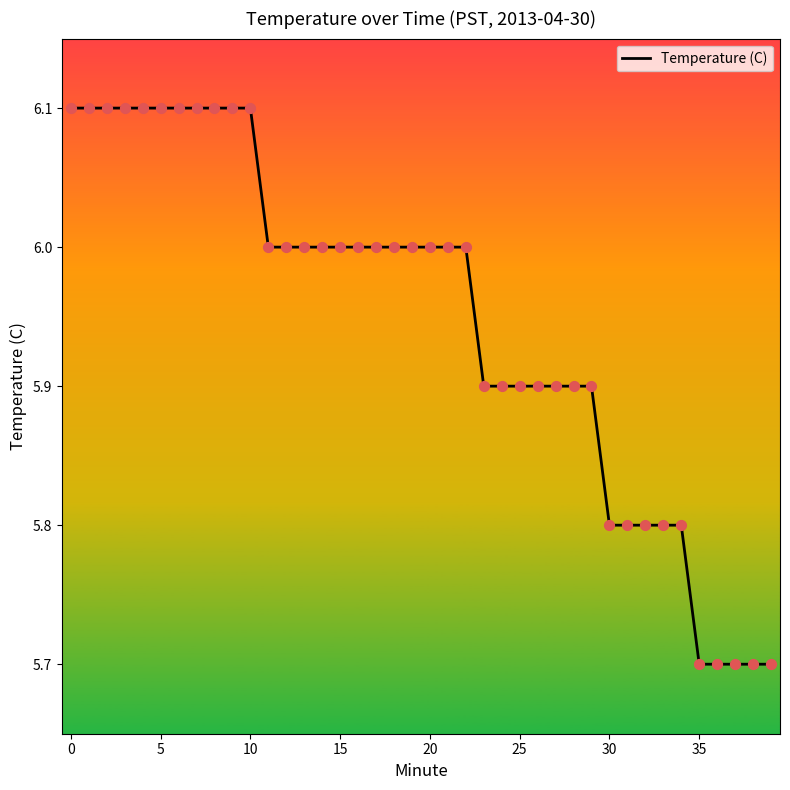

What is the difference between the maximum and minimum values?

0.4